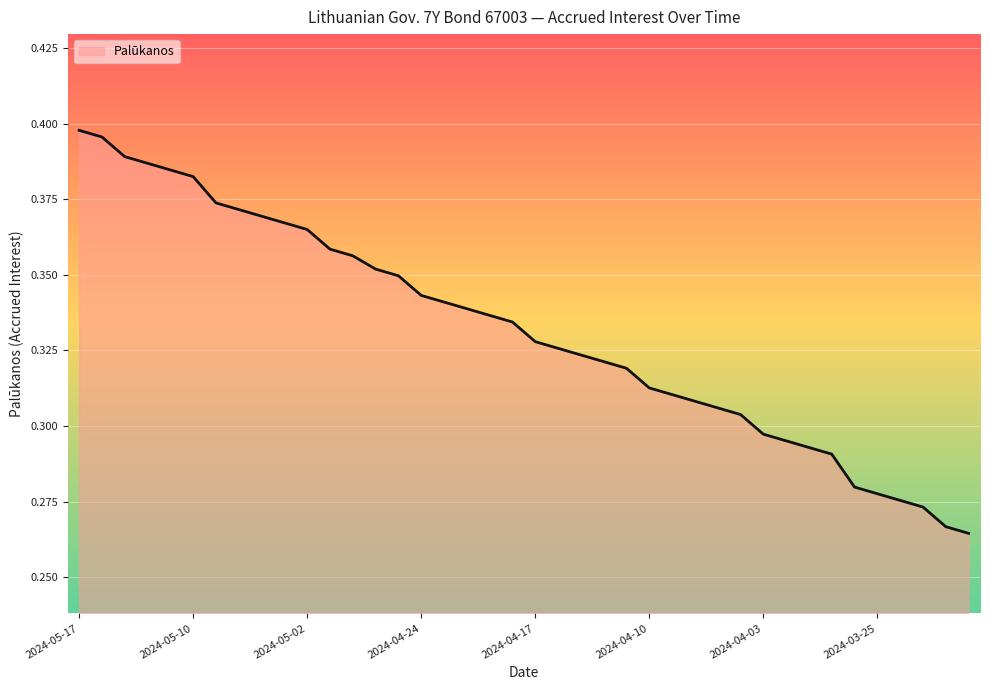

Is this an area chart (filled region under the line)?

Yes